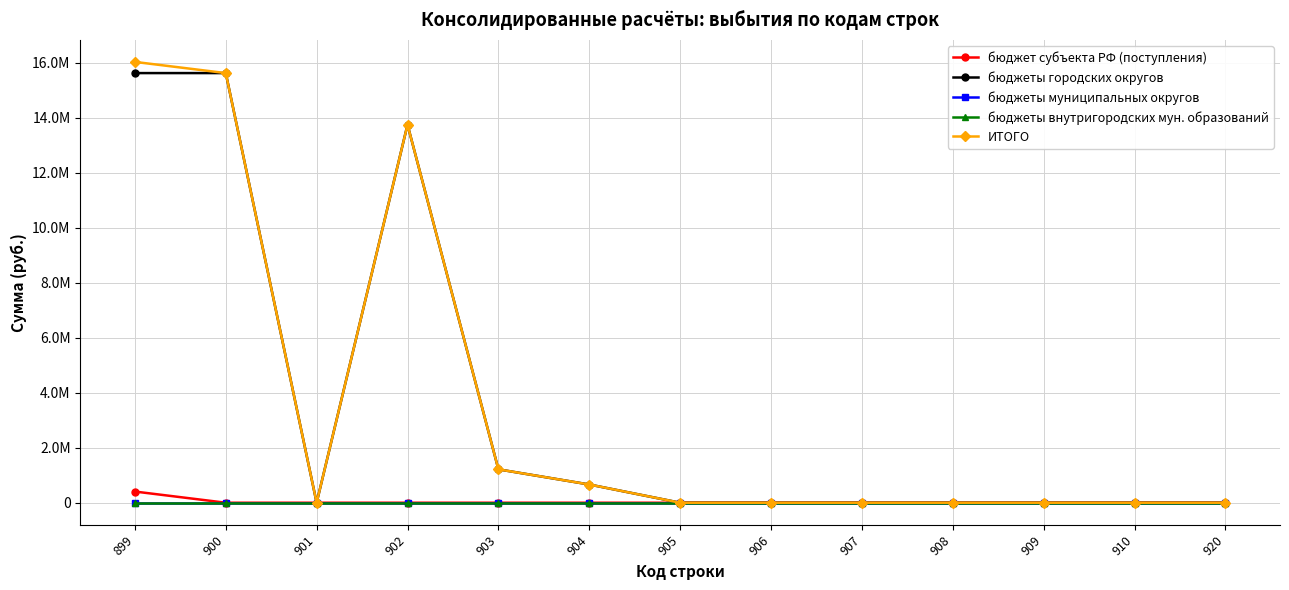

How many lines are shown in the chart?

5